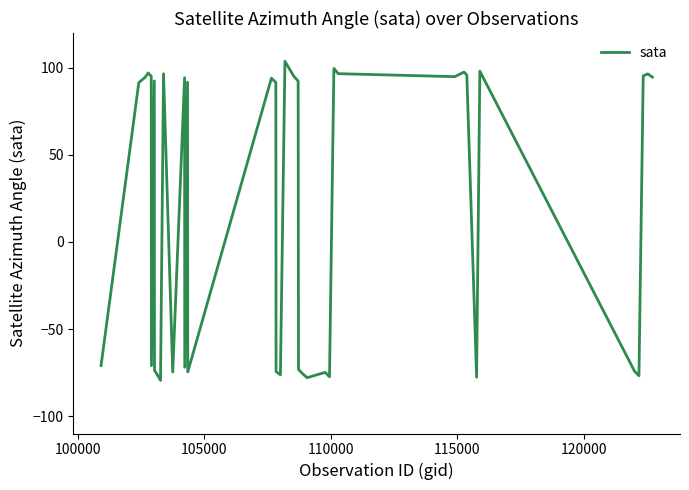

What is the greatest value displayed?

103.8